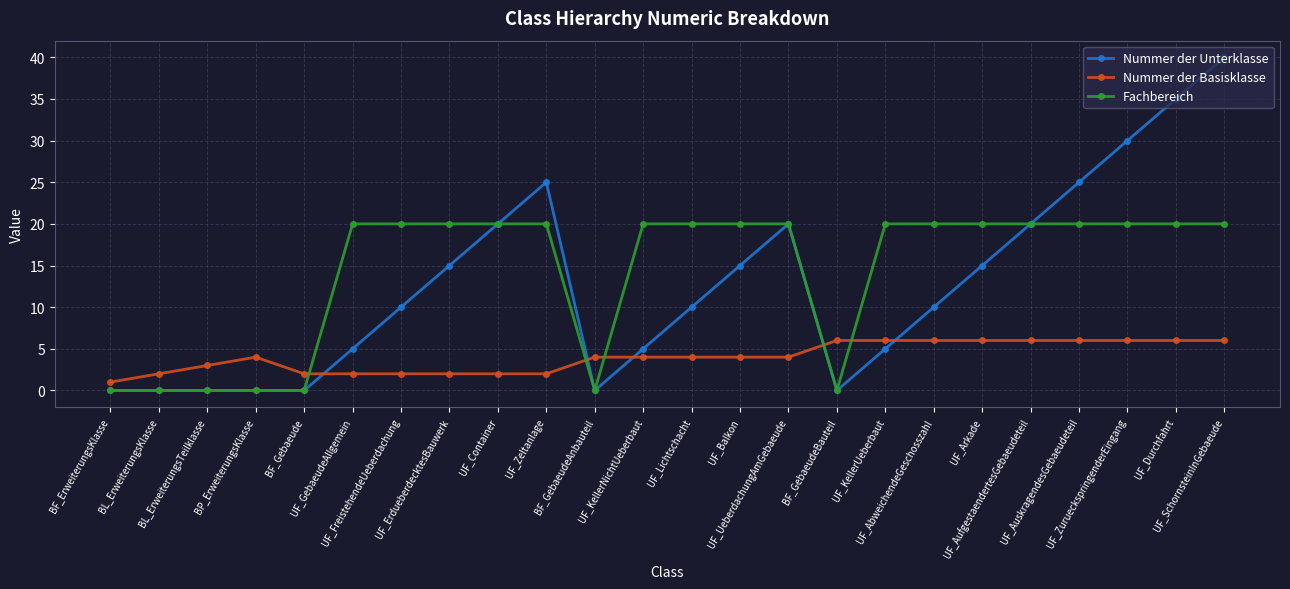

Which series has the widest spread of values?

Nummer der Unterklasse